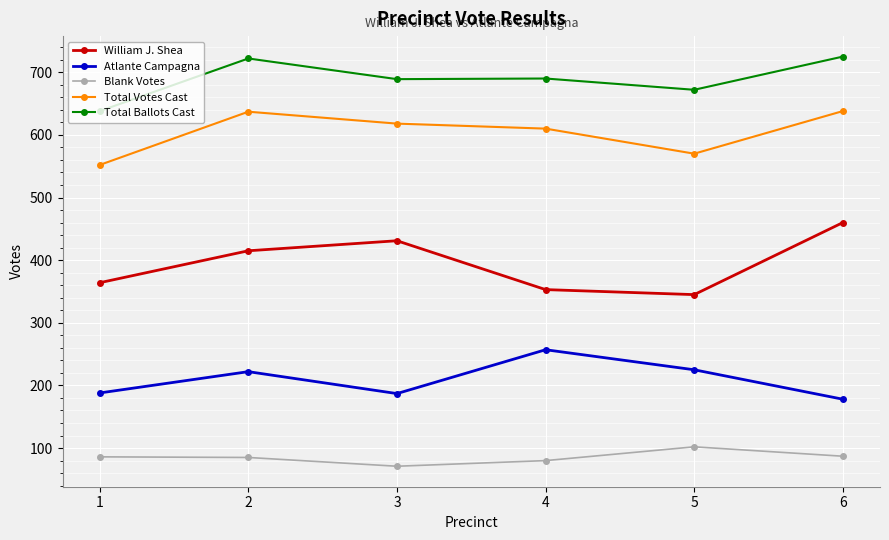

How many interior local valleys does the Total Votes Cast series have?

1